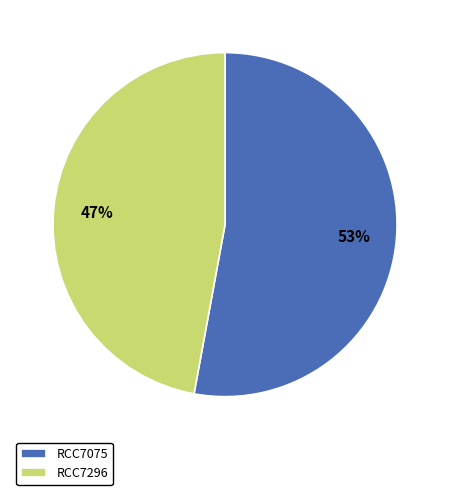

Approximately how many times larger is the value at RCC7296 compared to RCC7075?

0.9